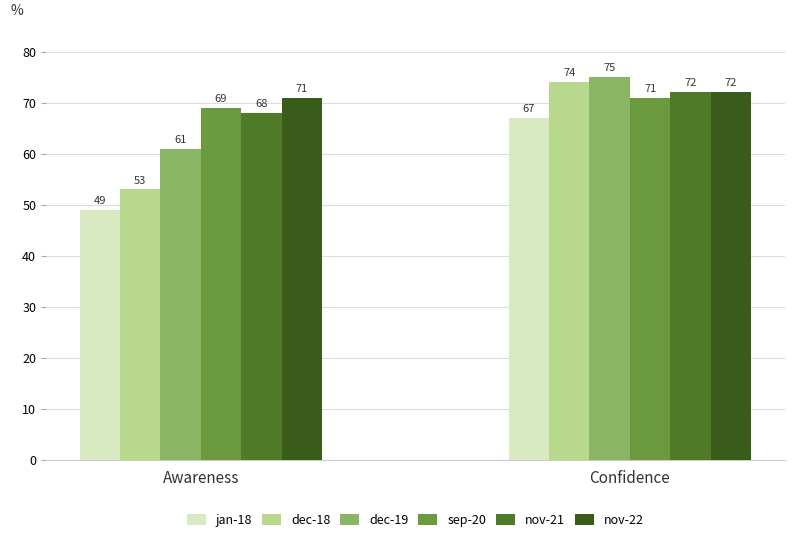

Reading left to right, extract all data points from this chart.

jan-18: Awareness=49	Confidence=67
dec-18: Awareness=53	Confidence=74
dec-19: Awareness=61	Confidence=75
sep-20: Awareness=69	Confidence=71
nov-21: Awareness=68	Confidence=72
nov-22: Awareness=71	Confidence=72